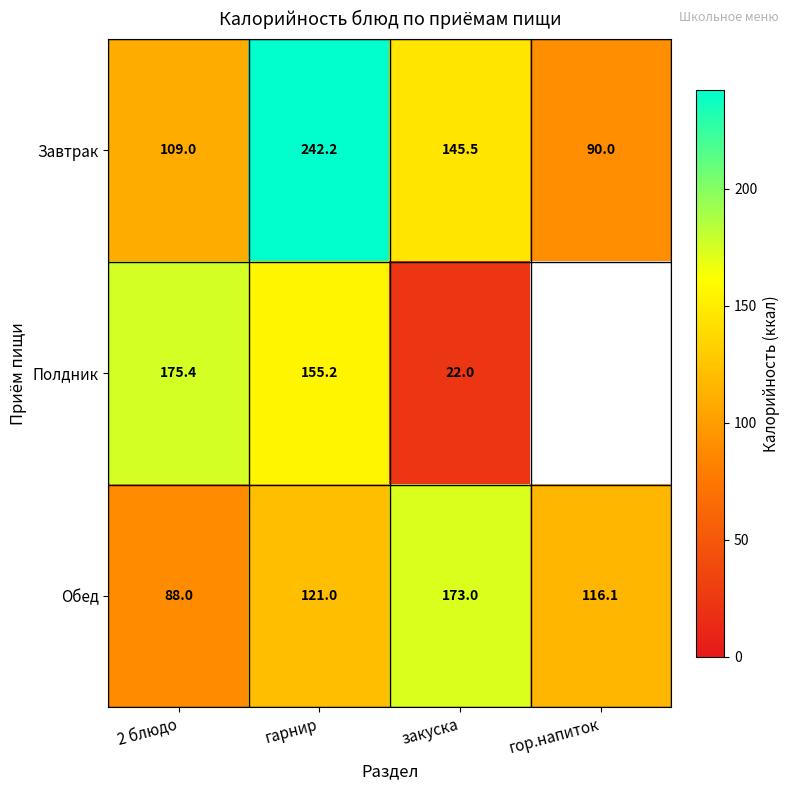

What is the average value of the Обед series?

124.5